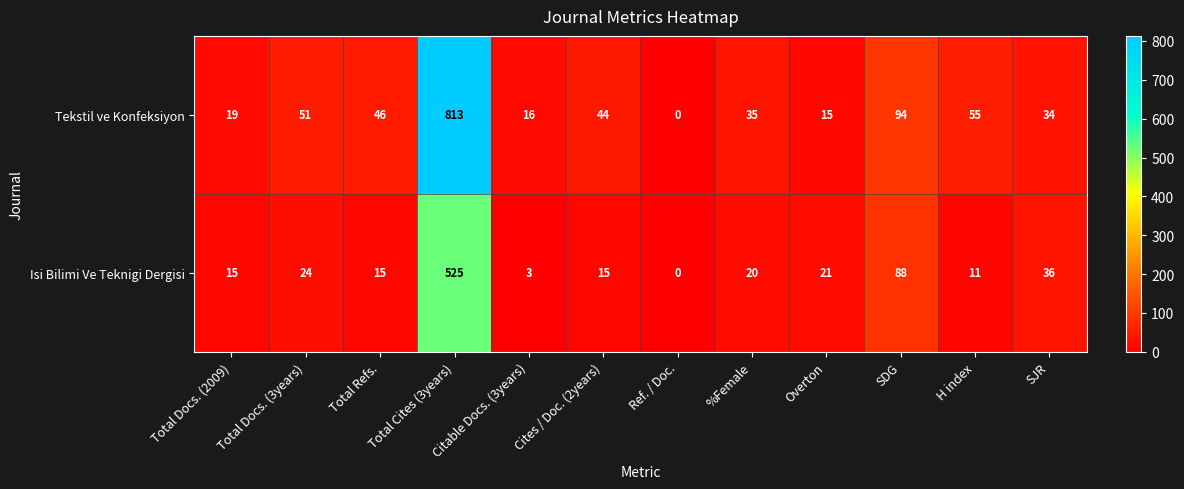

Rank the series by their maximum value, from highest to lowest.

Tekstil ve Konfeksiyon, Isi Bilimi Ve Teknigi Dergisi